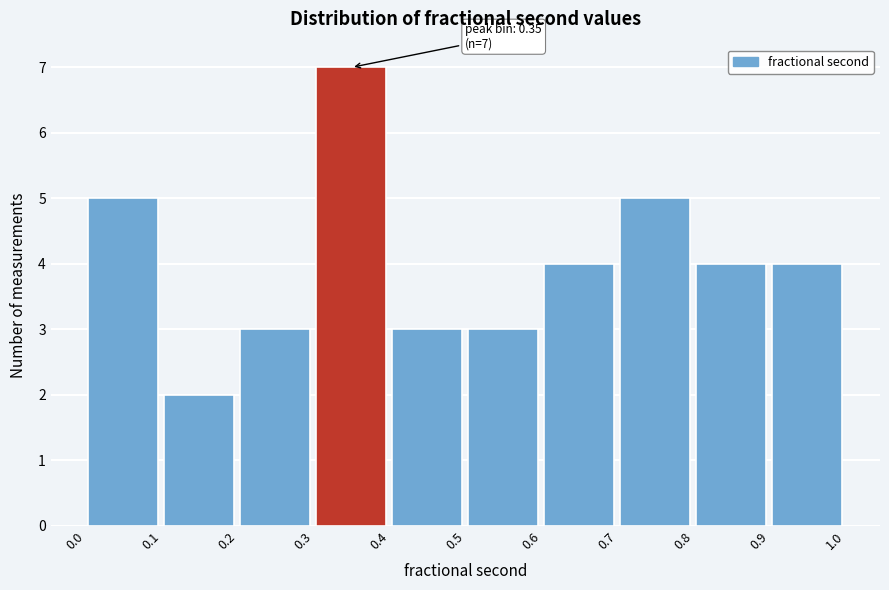

Over which range of the x-axis is the bar tallest?

0.3 to 0.4